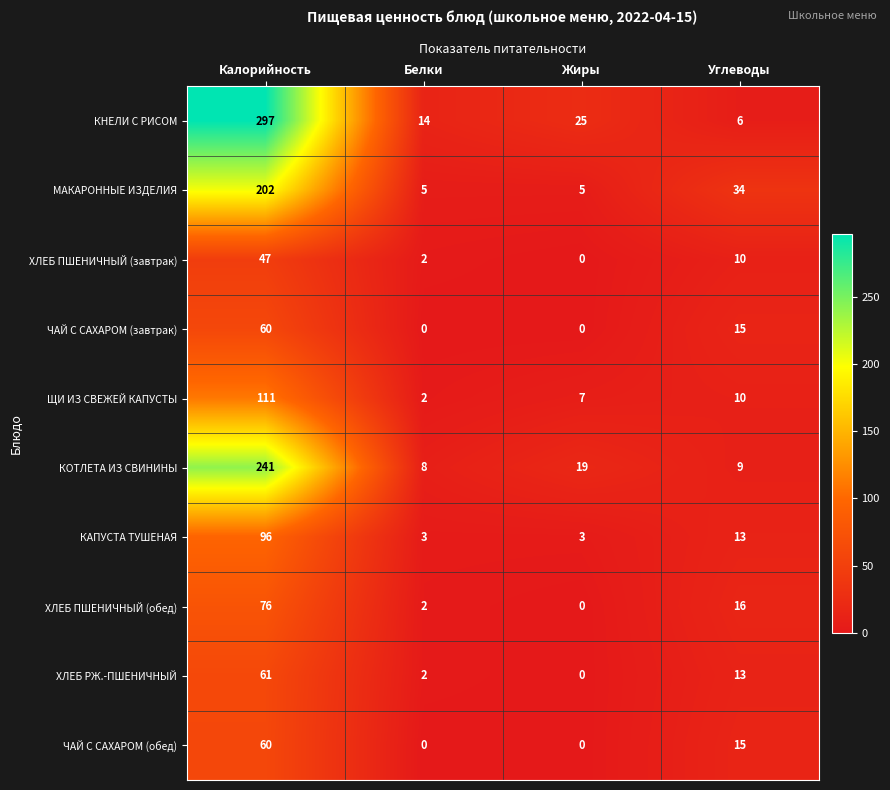

What is the maximum value shown in the chart?

297